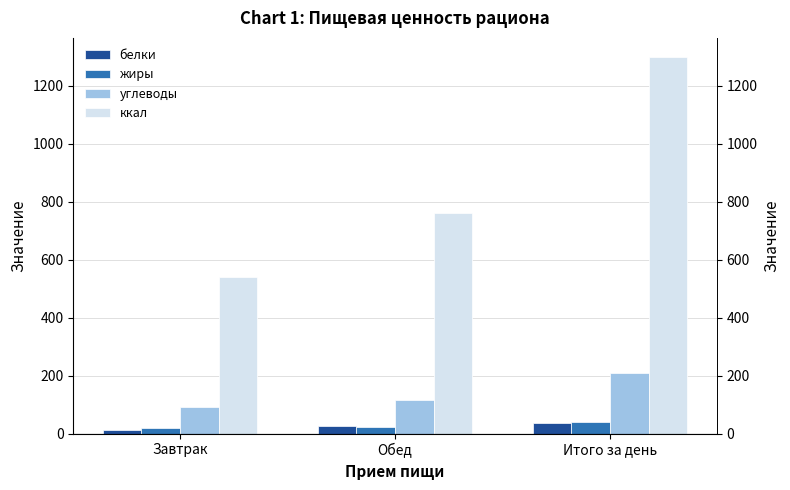

Which has a higher value, Завтрак or Обед?

Обед